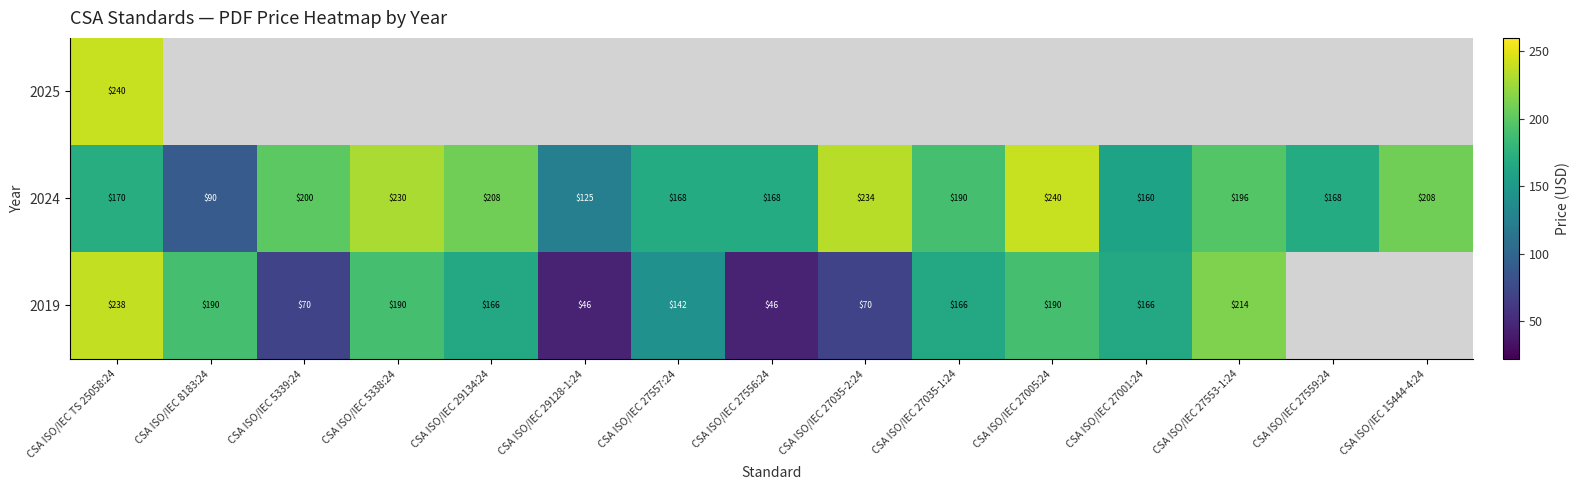

What is the minimum value for 2024?

90